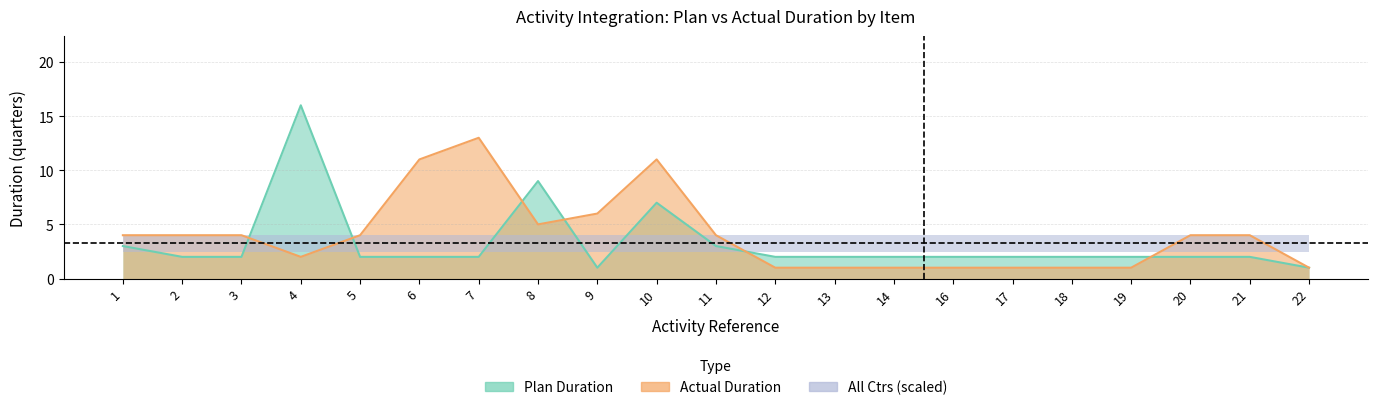

Which category has the lowest value in the Actual Duration series?

12